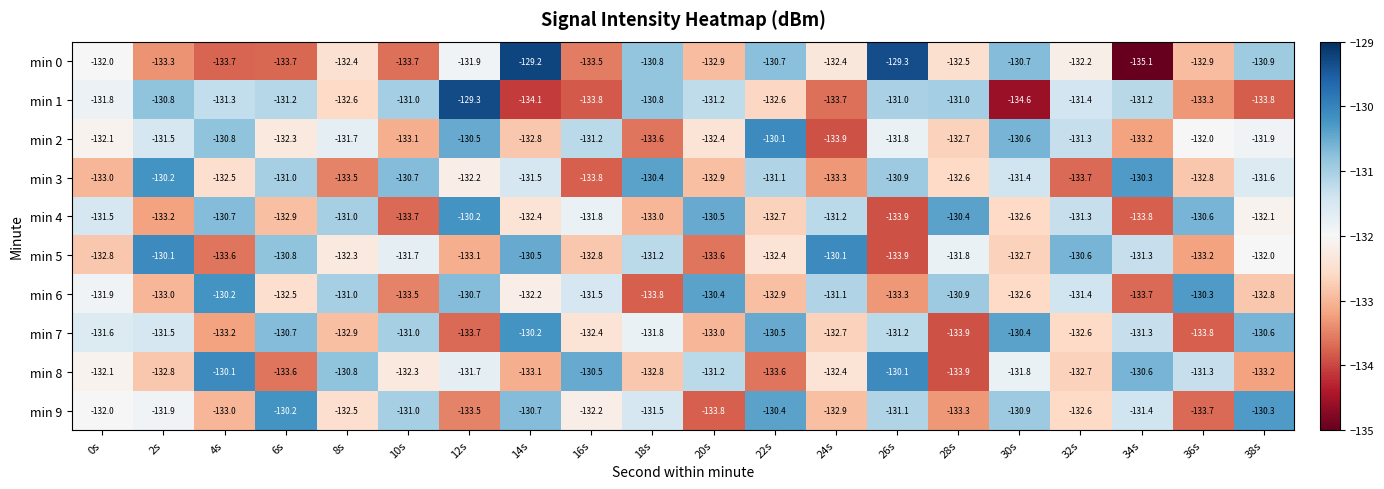

What is the sum of the min 3 values at 4s and 30s?

-263.9